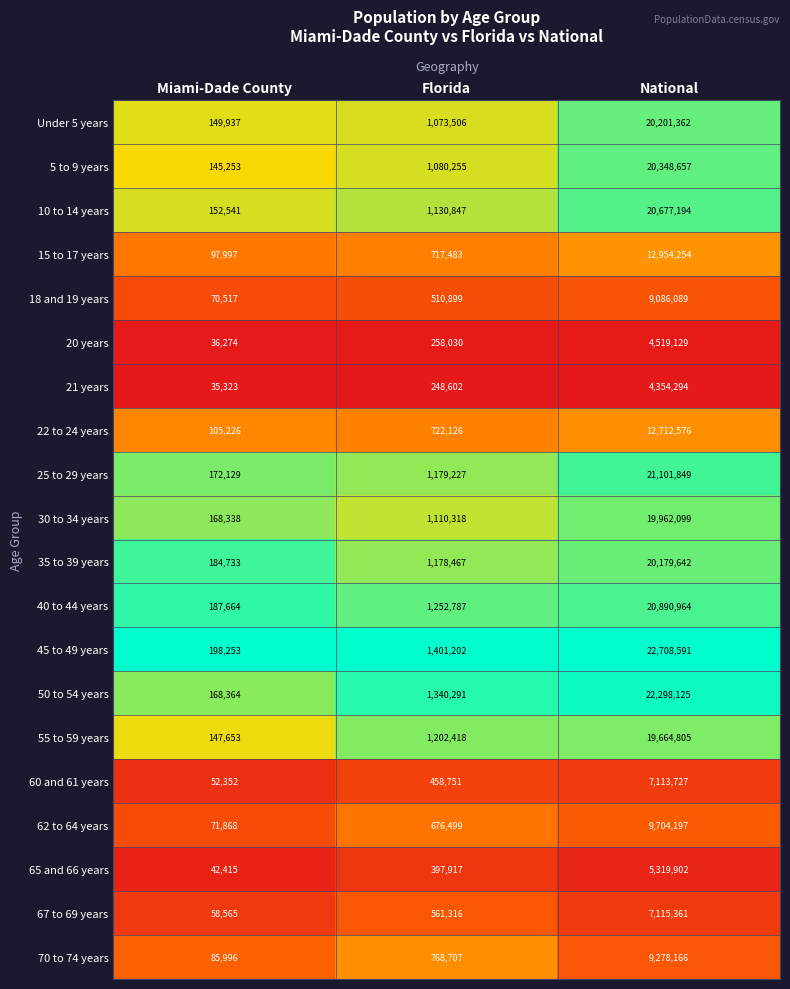

At which label does 25 to 29 years reach its peak?

National